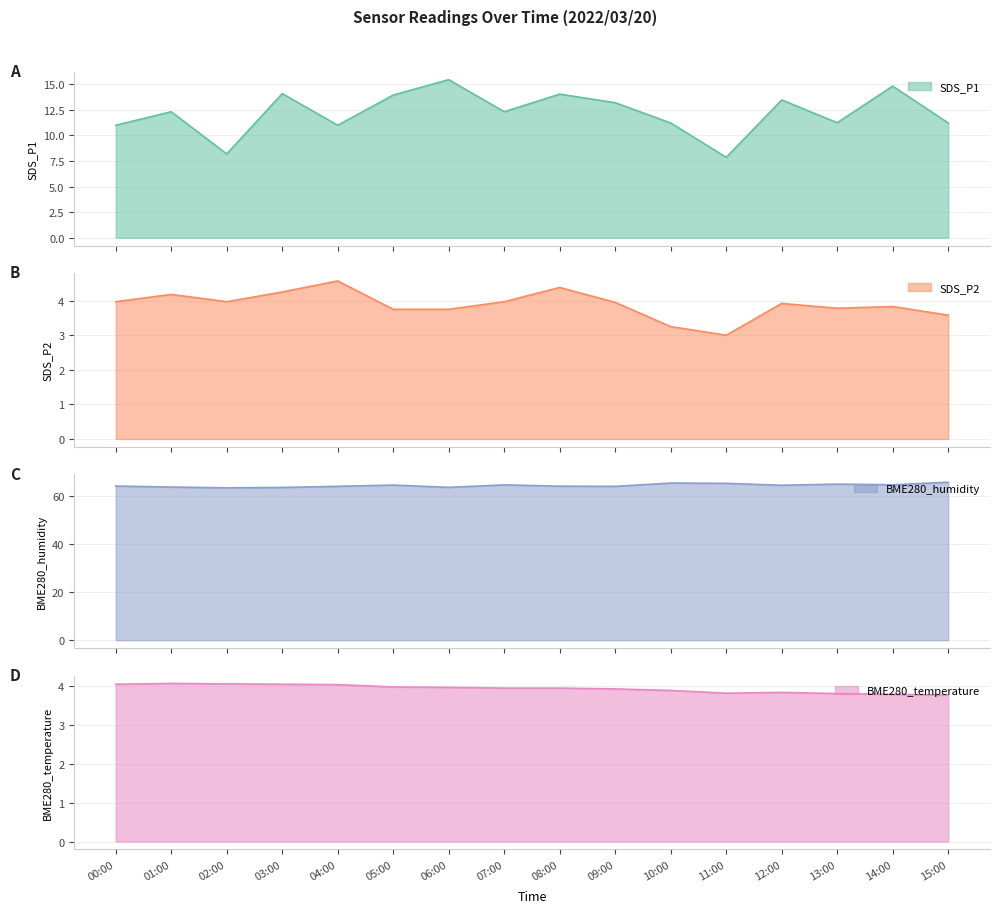

The value of BME280_temperature at 05:00 is 4.0. True or false?

True